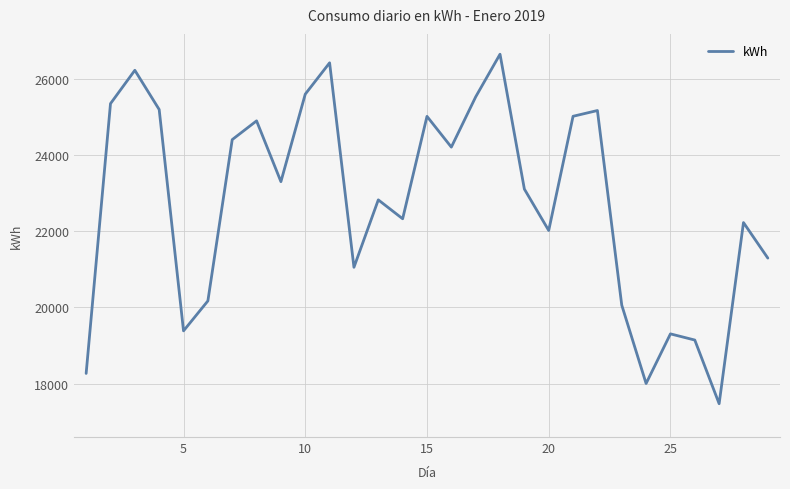

What is the maximum value shown in the chart?

26642.4